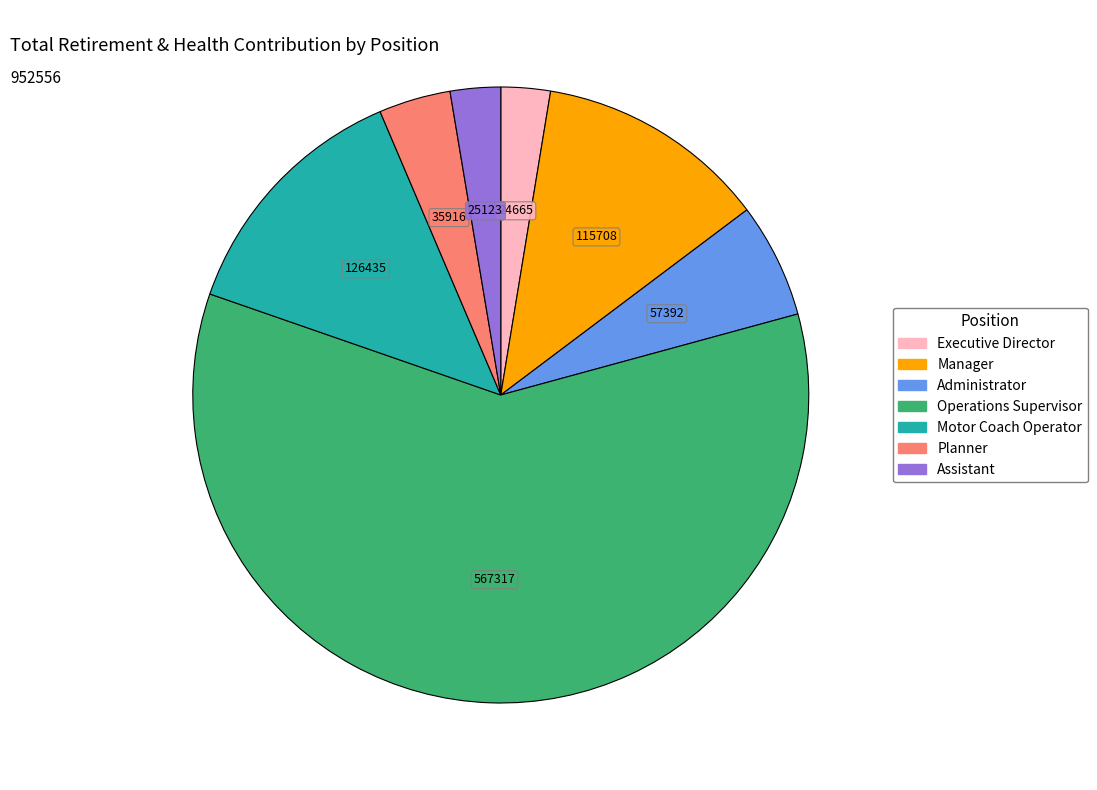

How many slices are in this pie chart?

7